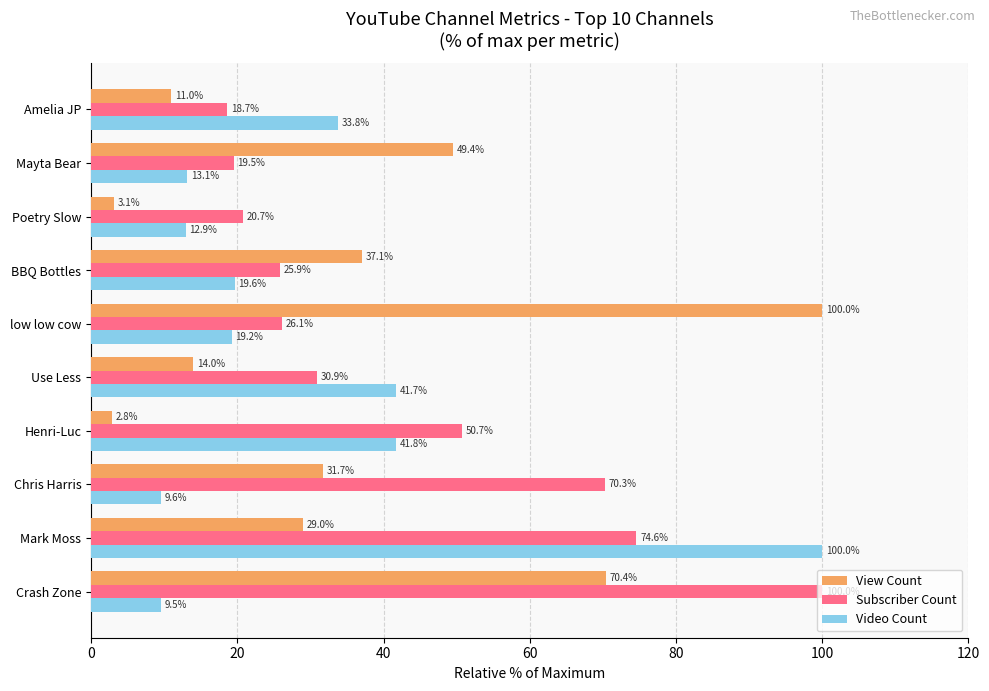

Rank the categories by Video Count value from highest to lowest.

Mark Moss, Henri-Luc, Use Less, Amelia JP, BBQ Bottles, low low cow, Mayta Bear, Poetry Slow, Chris Harris, Crash Zone